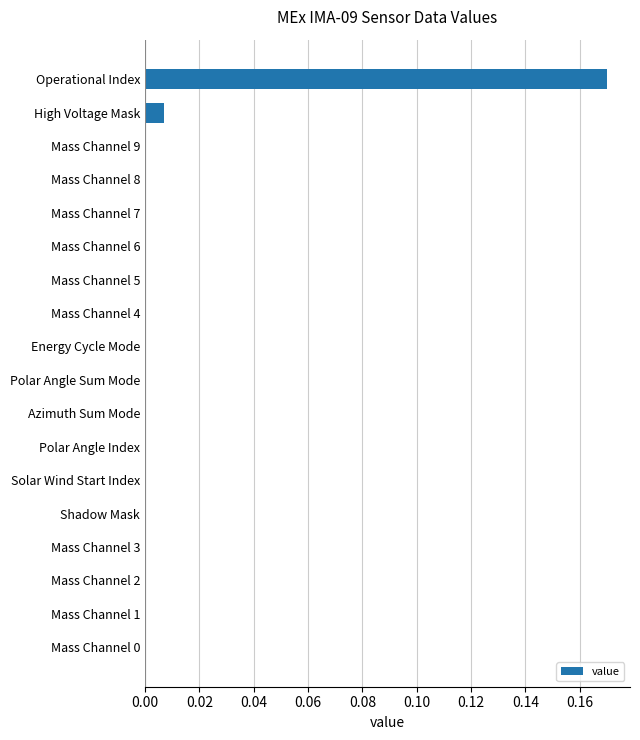

At which category does the chart reach its peak across all series?

Operational Index